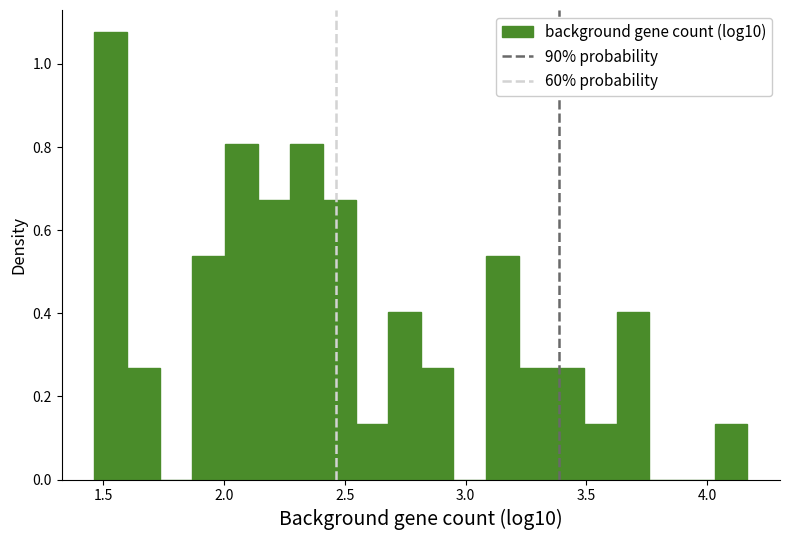

Around what value on the x-axis is the tallest bar? Give the approximate position of its centre, as read against the axis.

1.55